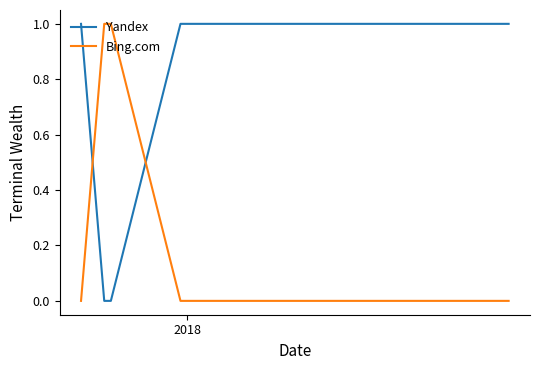

How many distinct data groups are displayed?

2